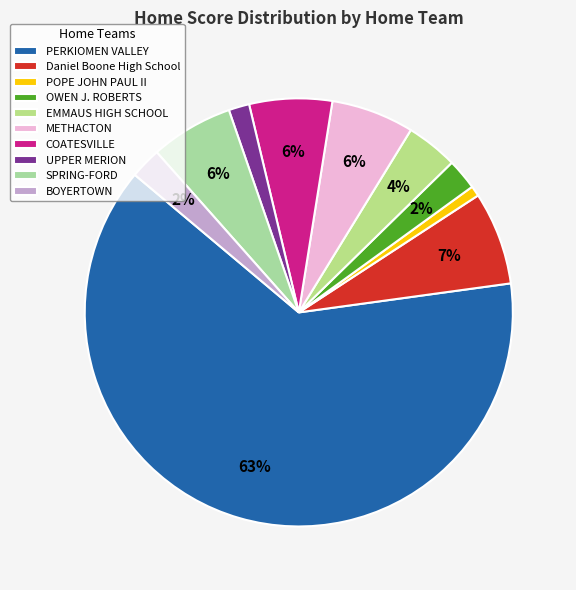

To the nearest percent, what is the average slice percentage?

10%